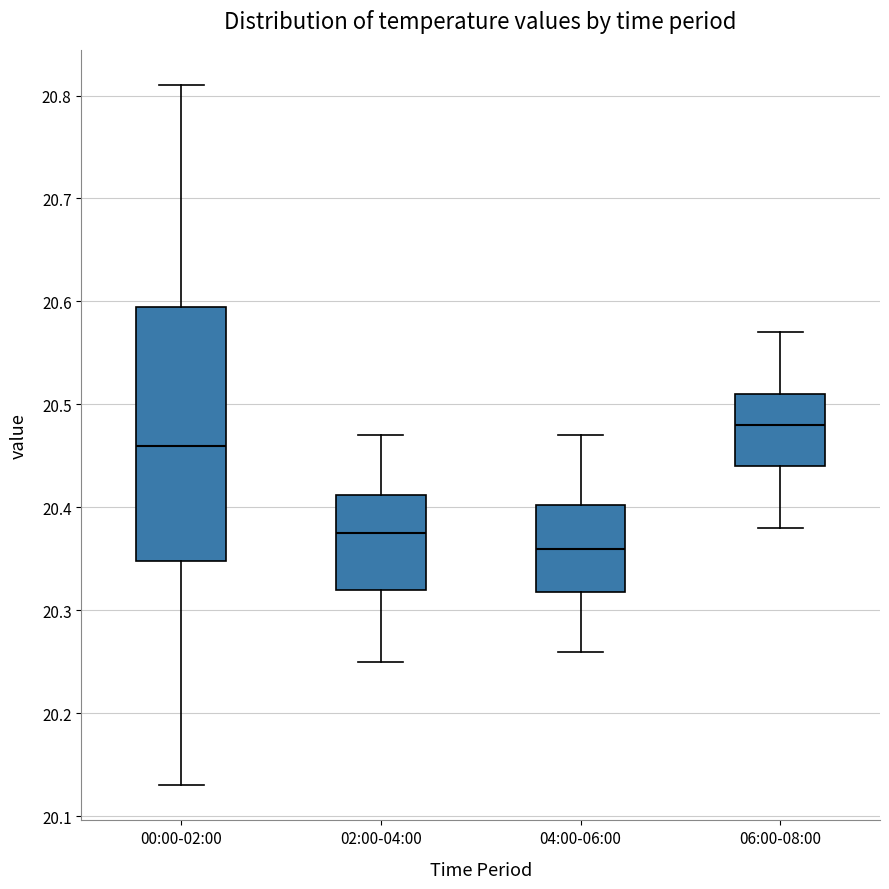

Reading left to right, read every box against the y-axis: the position of its median line, the range the box covers, and the ends of its whiskers. The values are not printed on the chart, so give them approximately, as read against the axis.

00:00-02:00: median 20.46, box 20.35 to 20.60, whiskers 20.13 to 20.81
02:00-04:00: median 20.38, box 20.32 to 20.41, whiskers 20.25 to 20.47
04:00-06:00: median 20.36, box 20.32 to 20.40, whiskers 20.26 to 20.47
06:00-08:00: median 20.48, box 20.44 to 20.51, whiskers 20.38 to 20.57